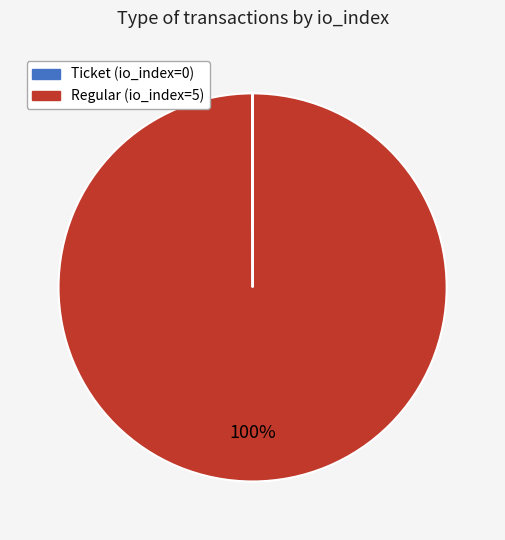

What percentage is the Regular (io_index=5) slice, to the nearest percent?

100%